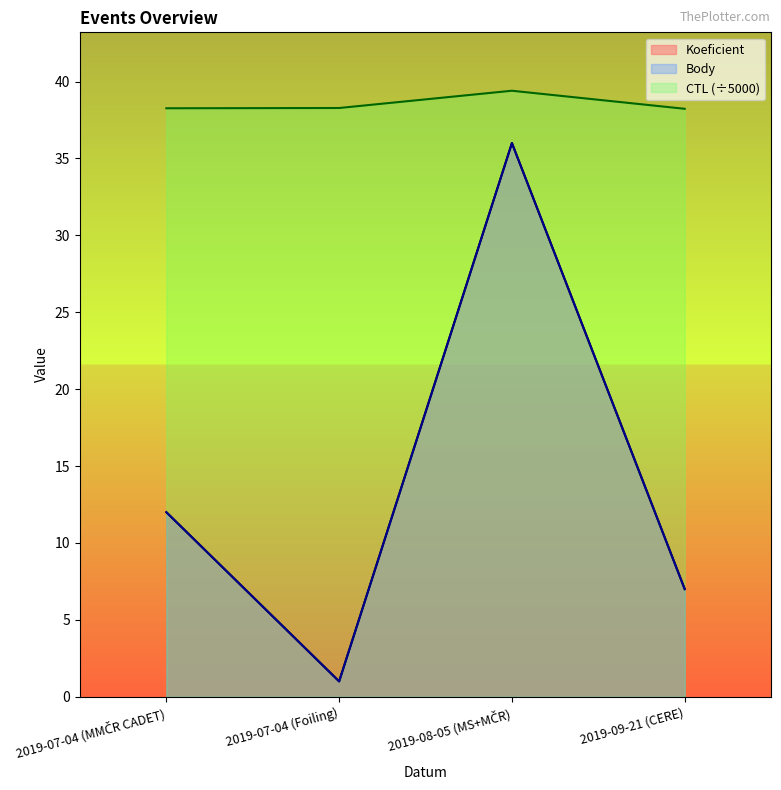

What is the approximate value of Koeficient at 2019-08-05 (MS+MČR)?

36.0